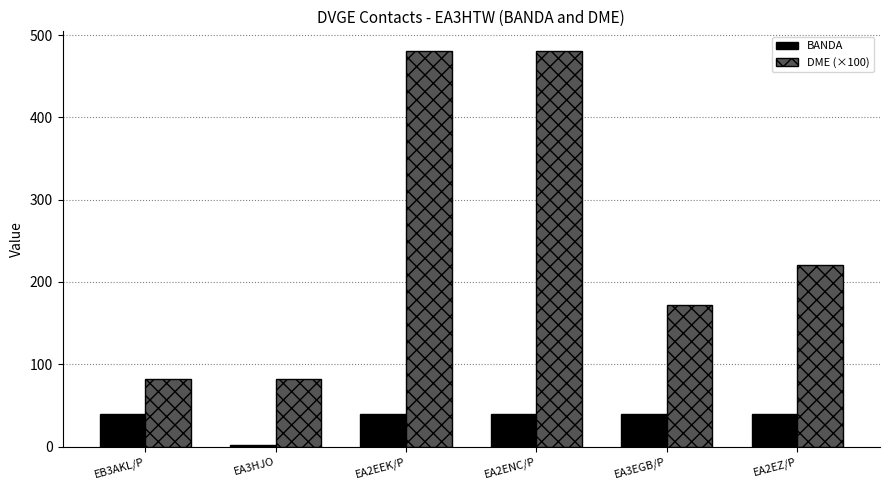

At which category does the chart reach its minimum across all series?

EA3HJO